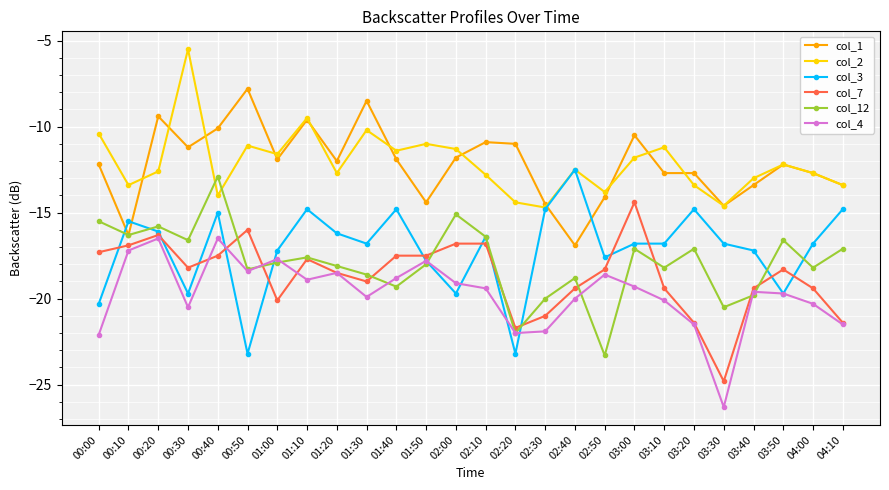

What is the highest value of the col_12 series?

-12.9